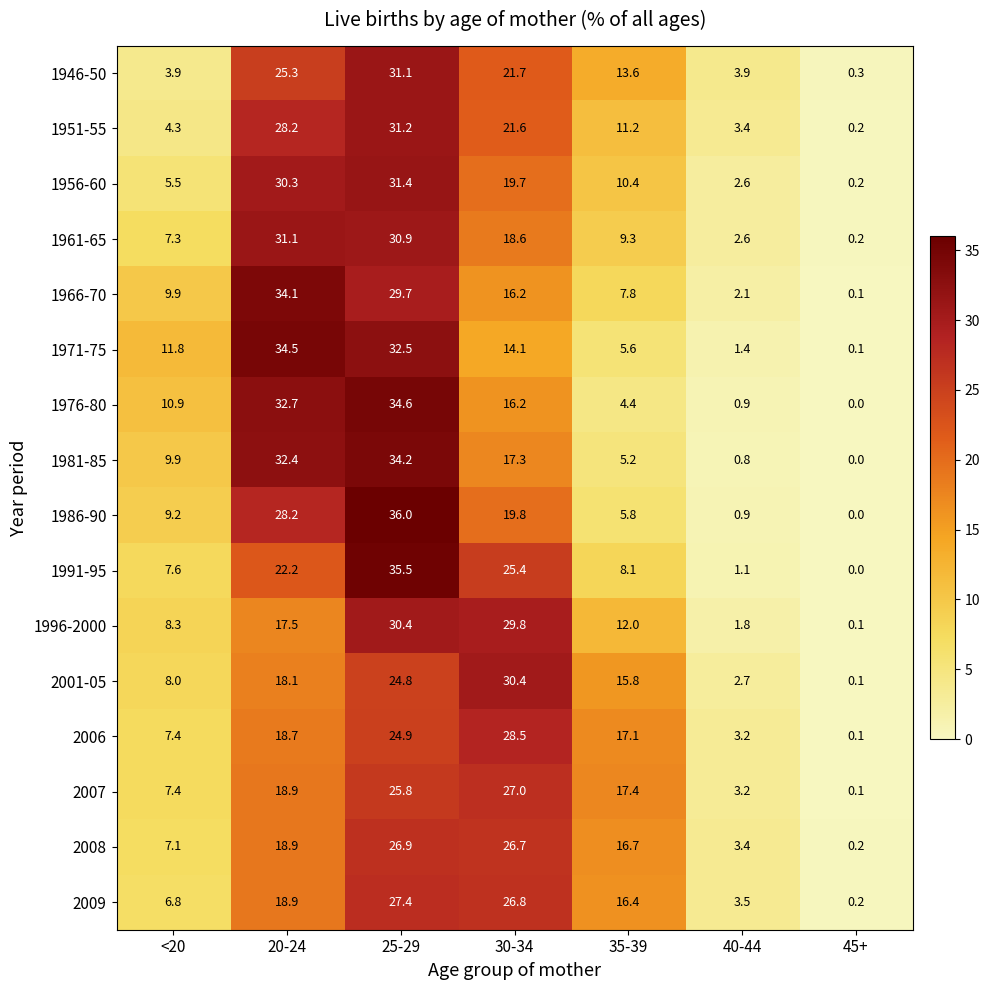

What is the average value of the 2008 series?

14.3